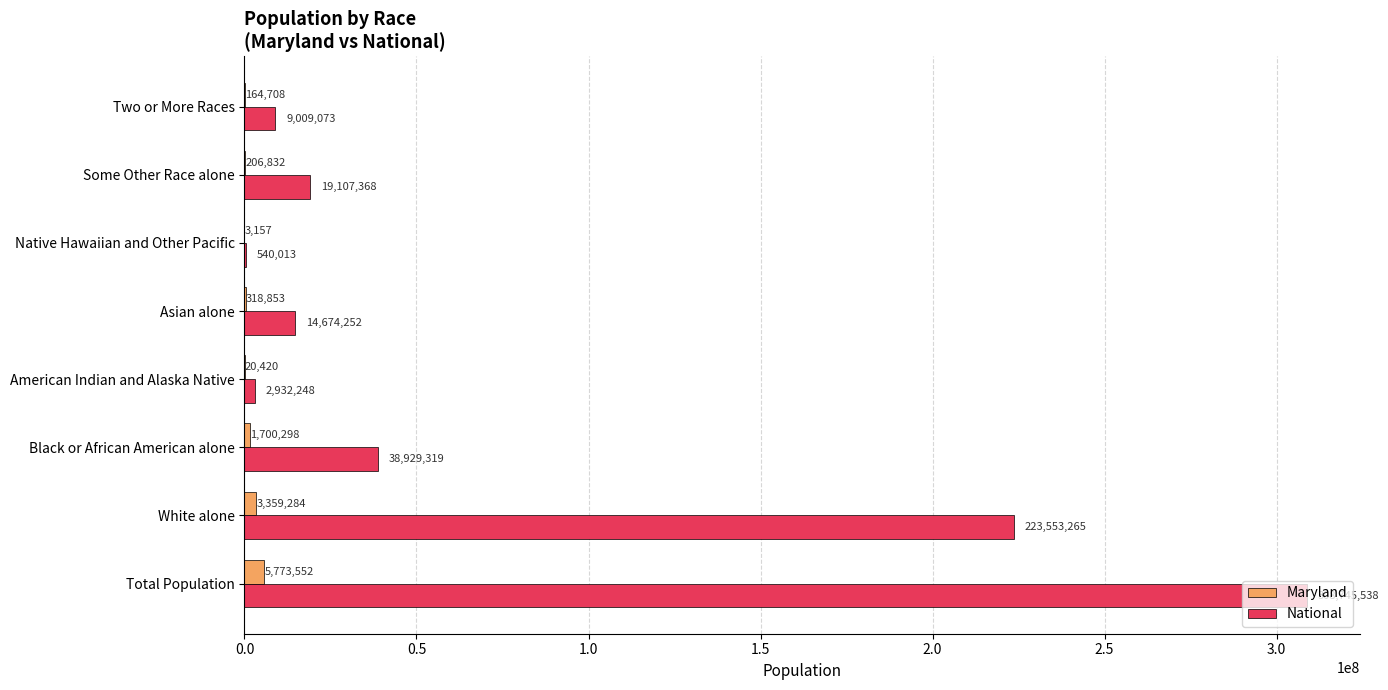

Which series has the largest range (max minus min)?

National